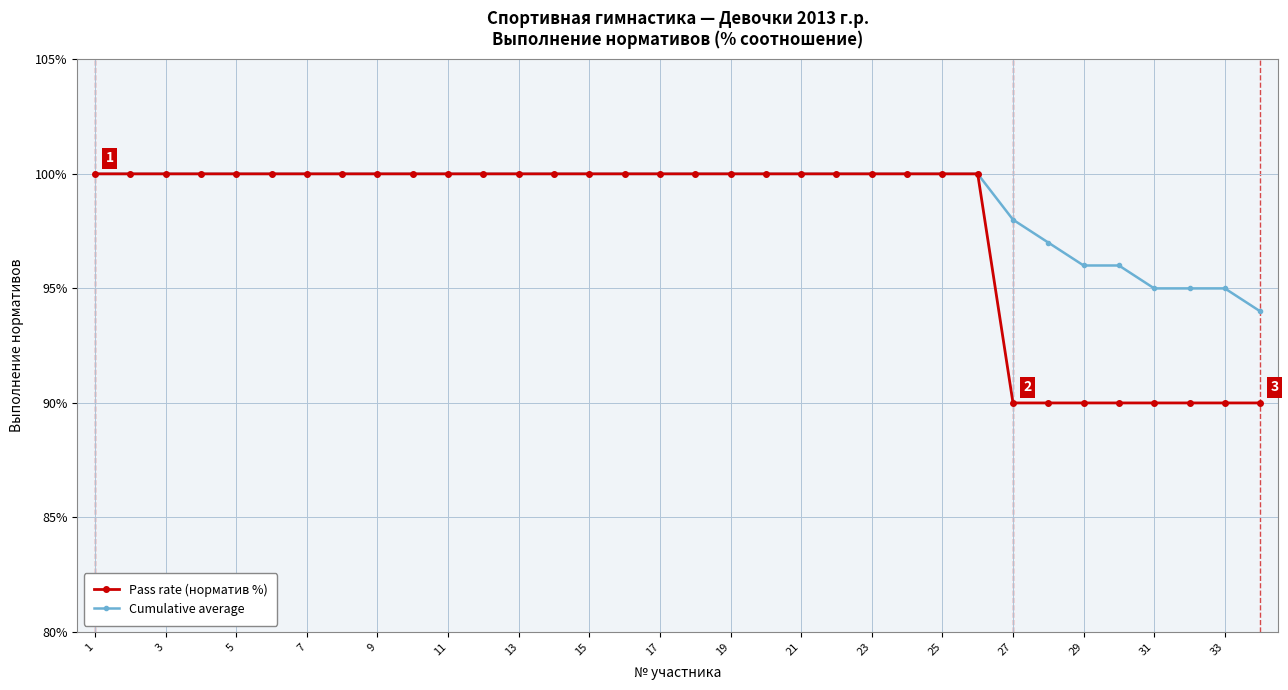

Does the chart have visible grid lines?

Yes